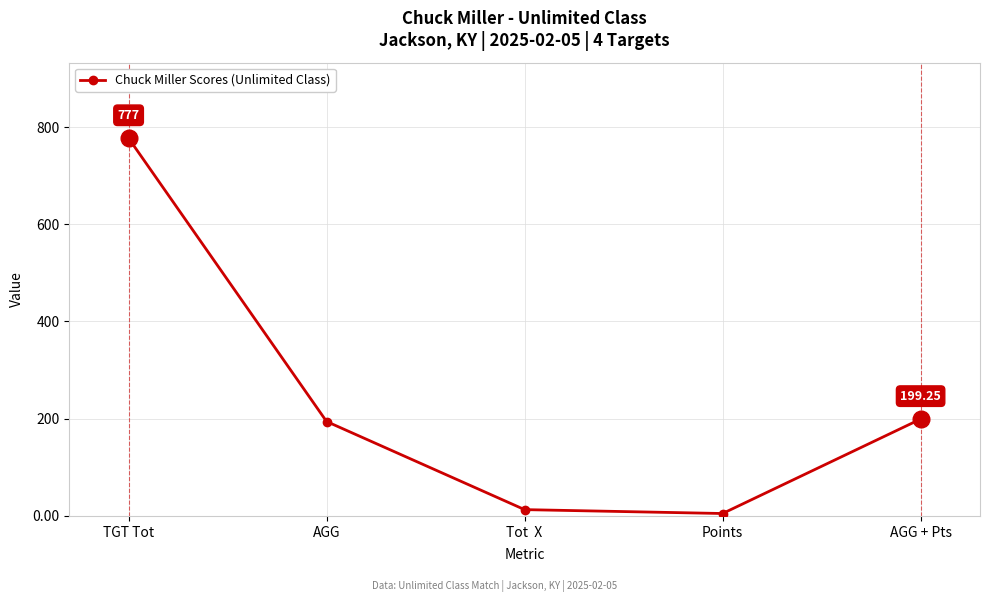

What is the label of the 3rd point from the left?

Tot  X